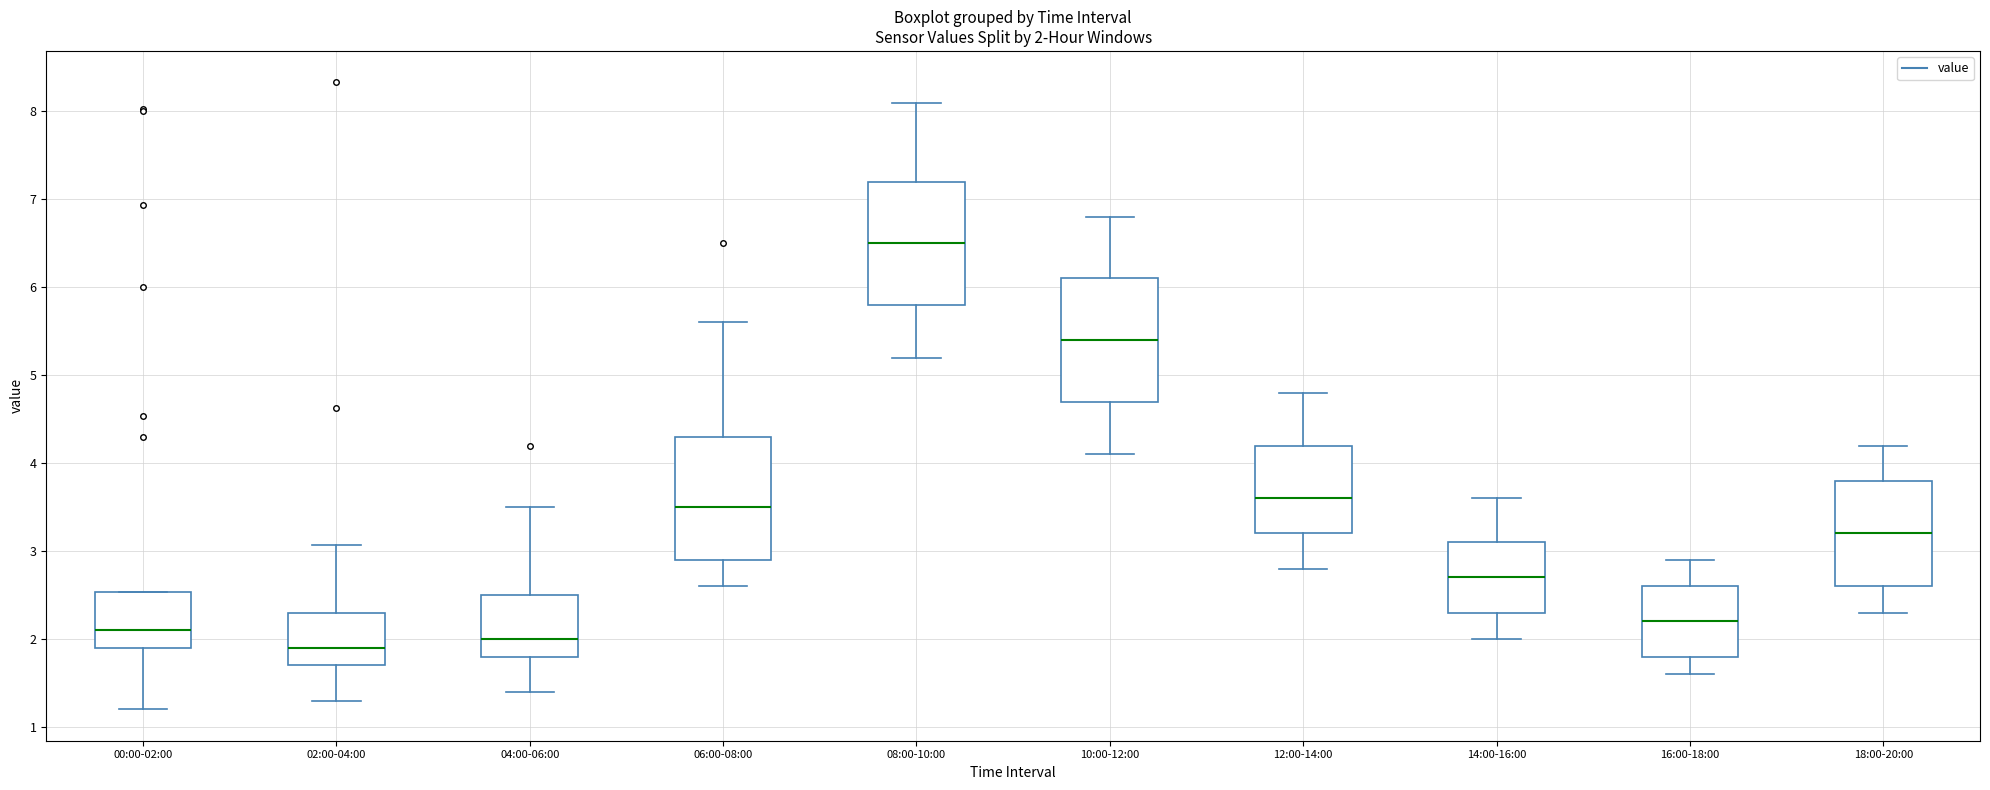

Which box has the highest median line?

08:00-10:00